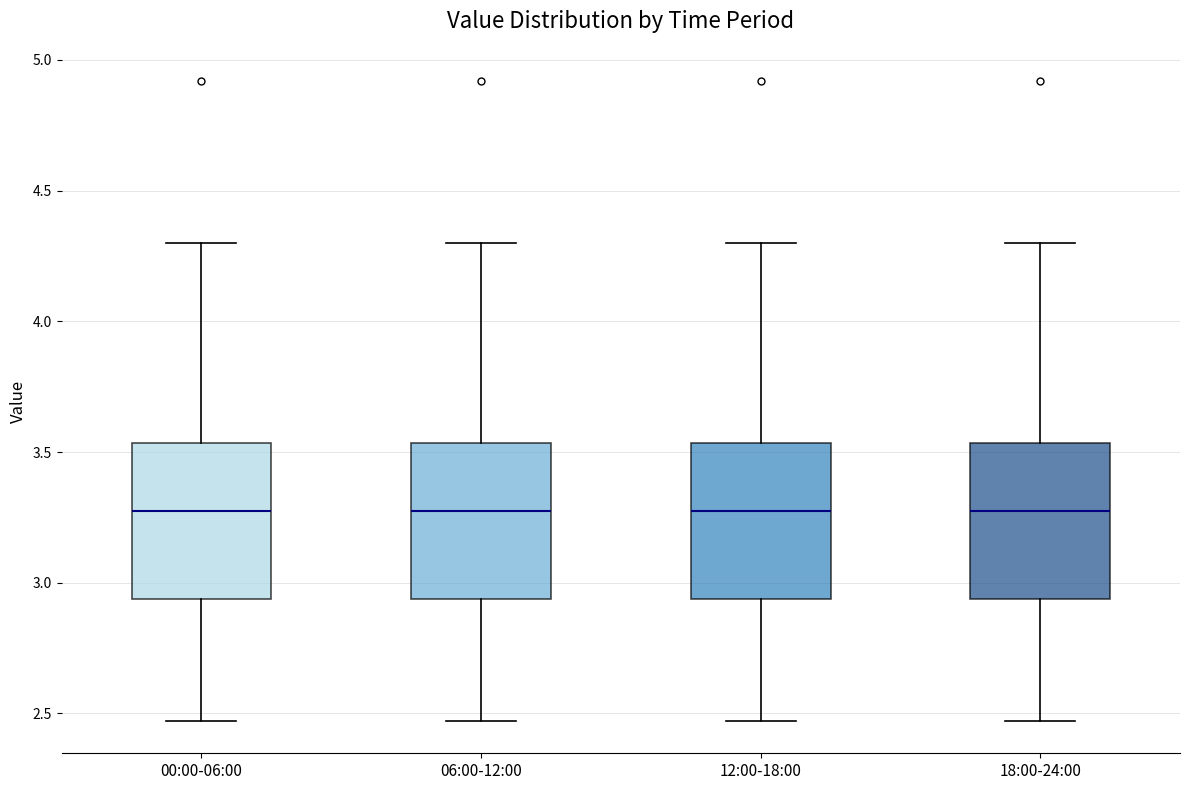

Where is the lower edge of the box for 00:00-06:00 on the y-axis? The values are not printed on the chart, so give them approximately, as read against the axis.

2.95